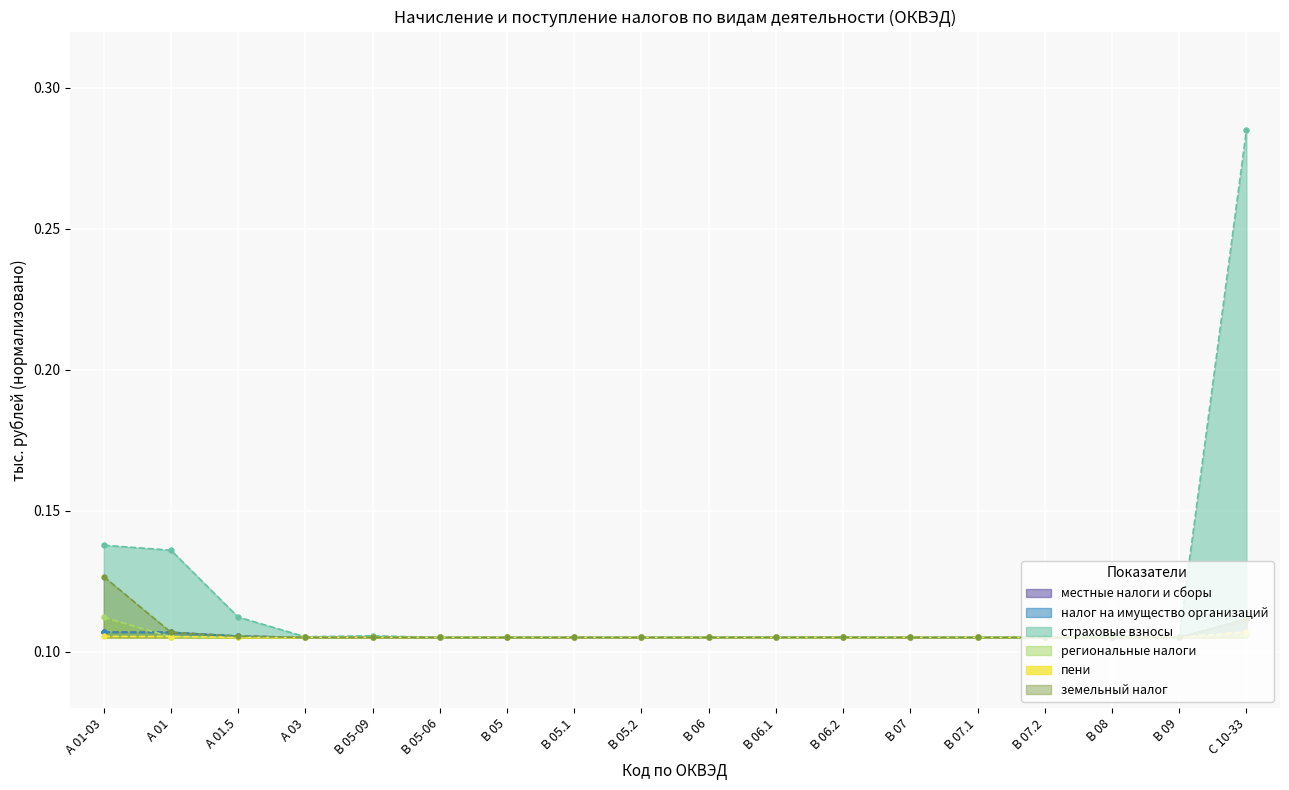

How many lines are shown in the chart?

6